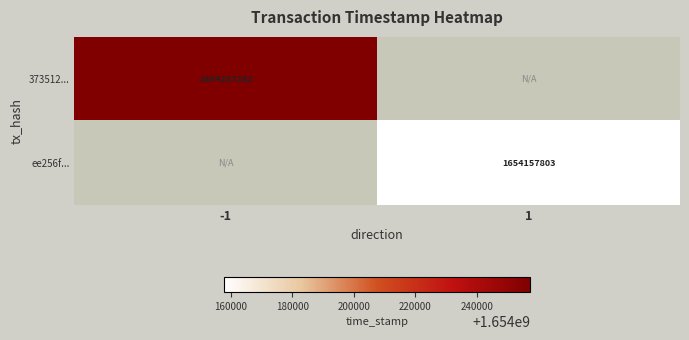

The 373512... series shows 2692920803 at -1. True or false?

False